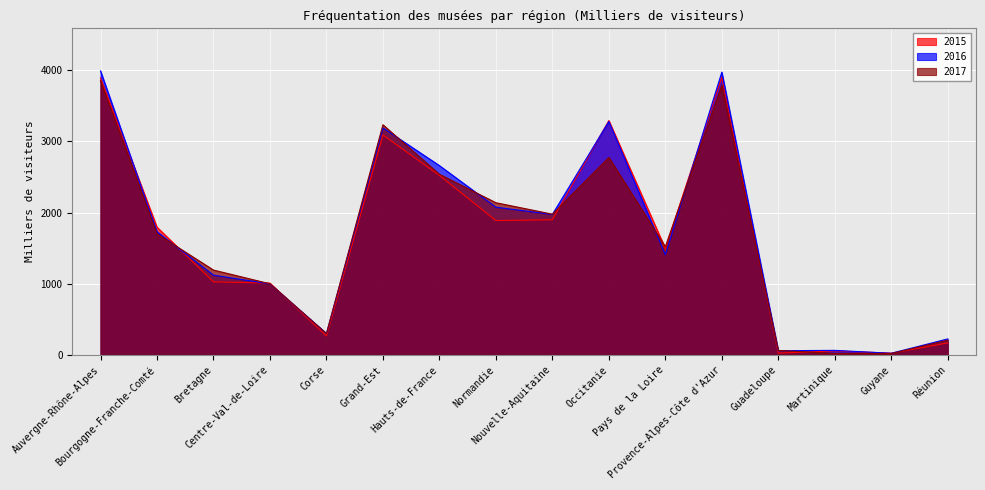

Which category has the lowest value across all series?

Guyane